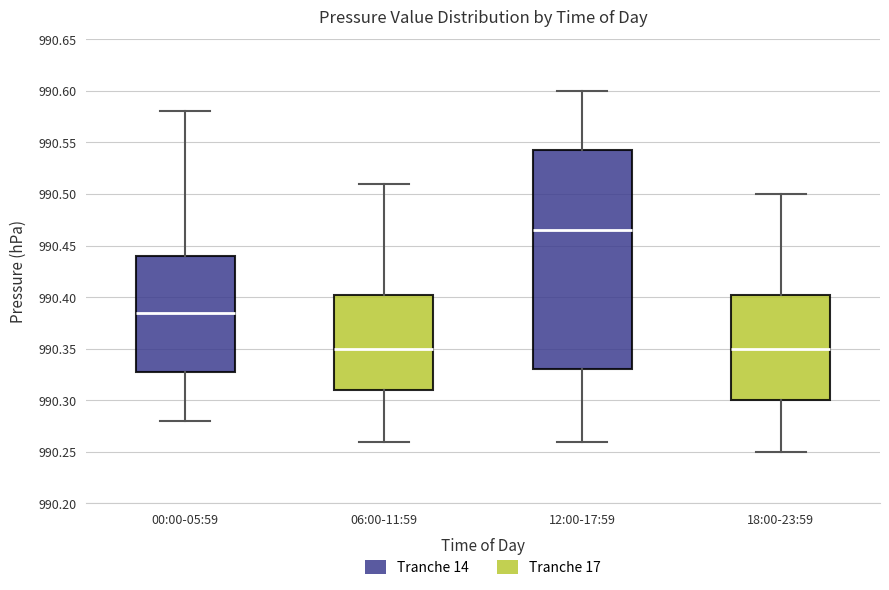

Which box is the tallest, from its lower edge to its upper edge?

12:00-17:59